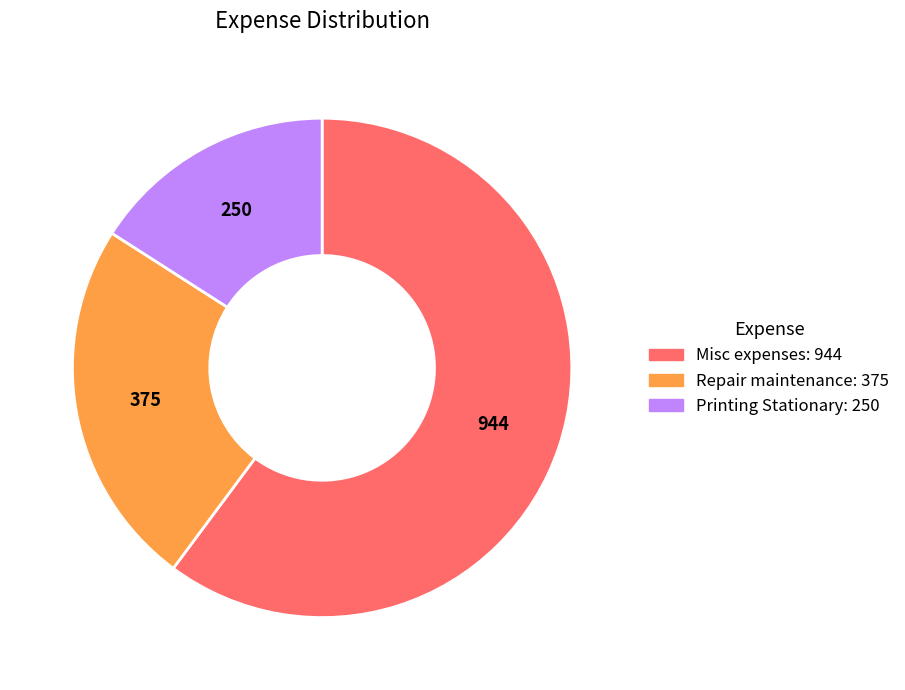

How many slices are in this pie chart?

3